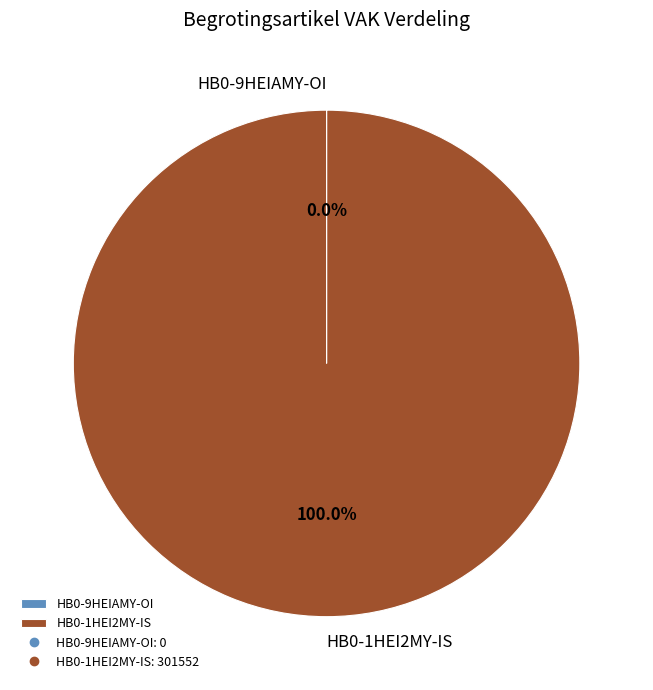

What is the largest slice in the pie chart?

HB0-1HEI2MY-IS